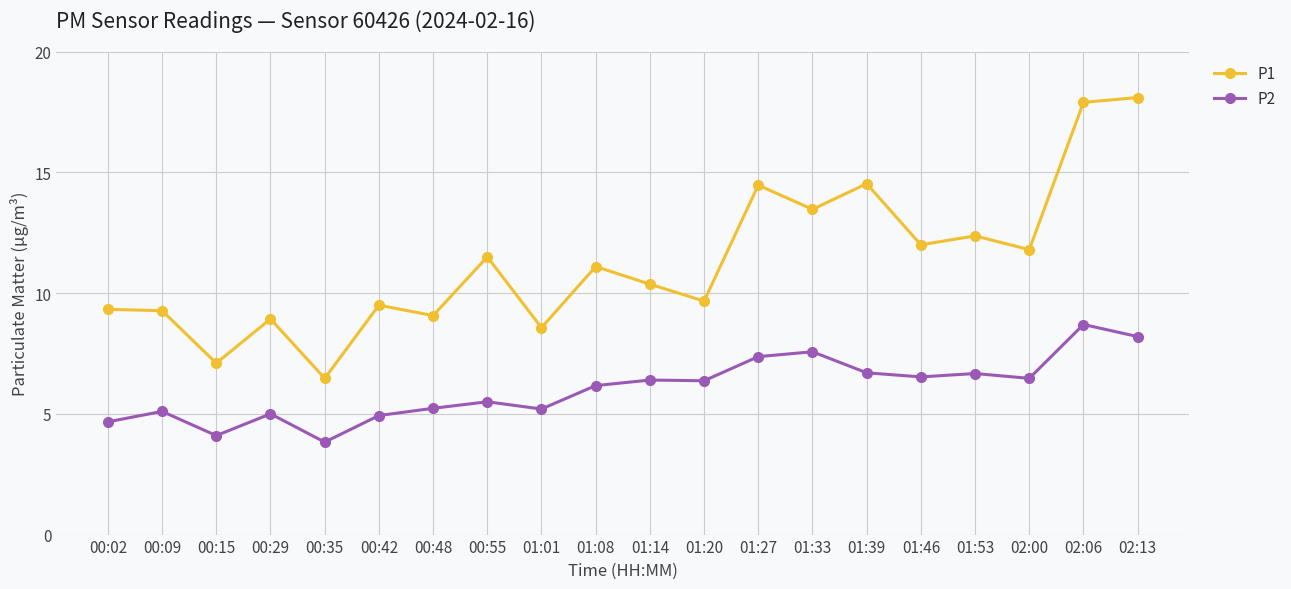

Which series has the largest total across all categories?

P1